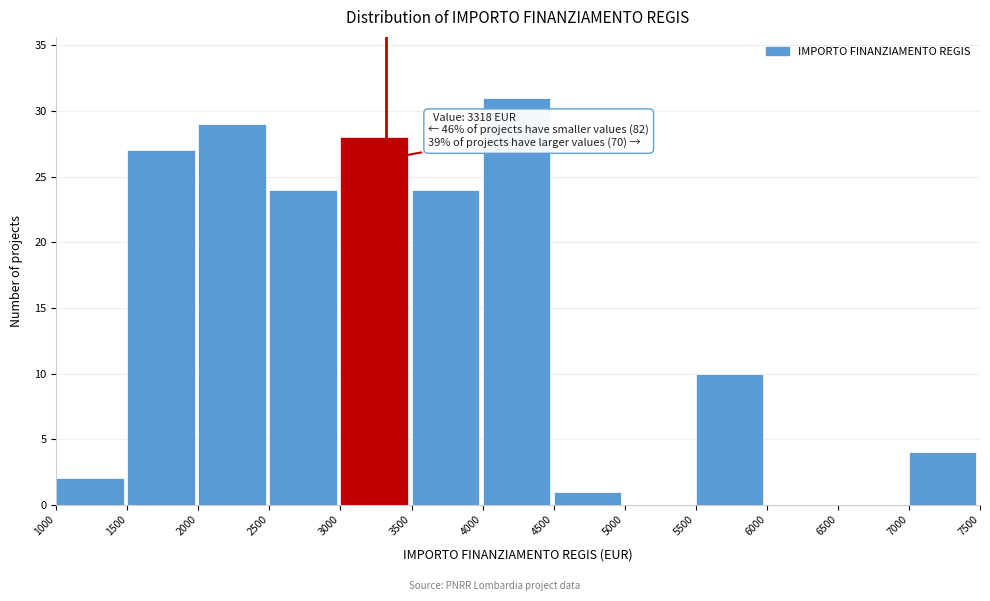

Over which range of the x-axis is the bar tallest?

4000 to 4500